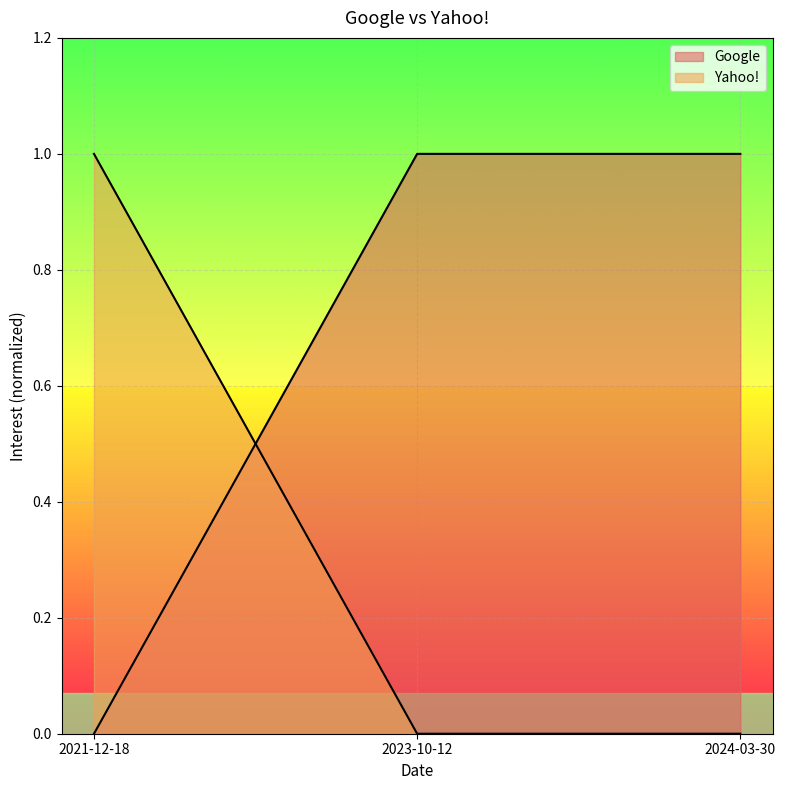

What position from the right is 2024-03-30?

1